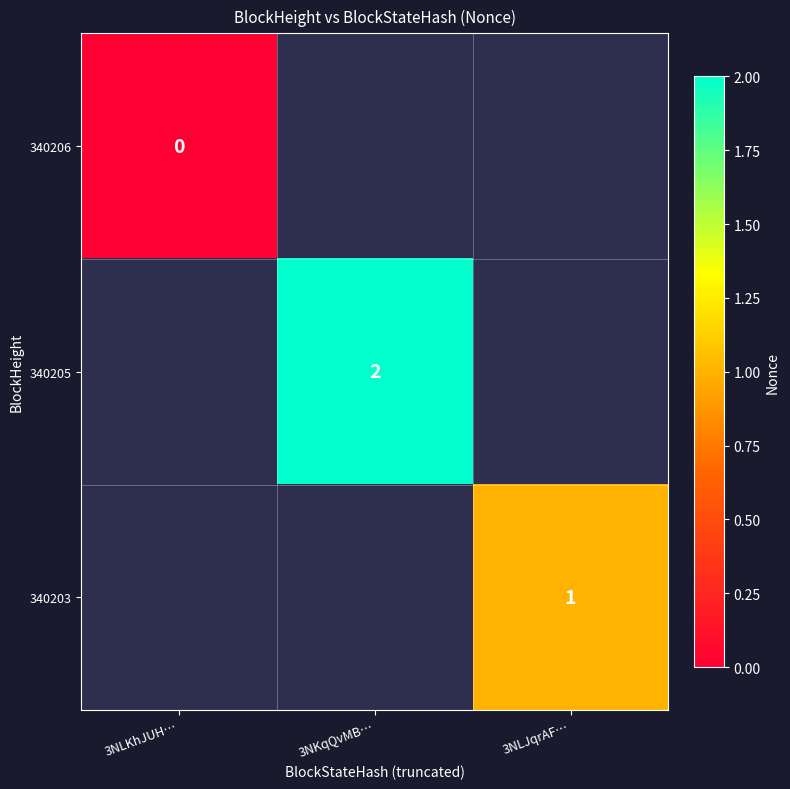

Between 3NLJqrAF… and 3NKqQvMB…, which is larger?

3NKqQvMB…